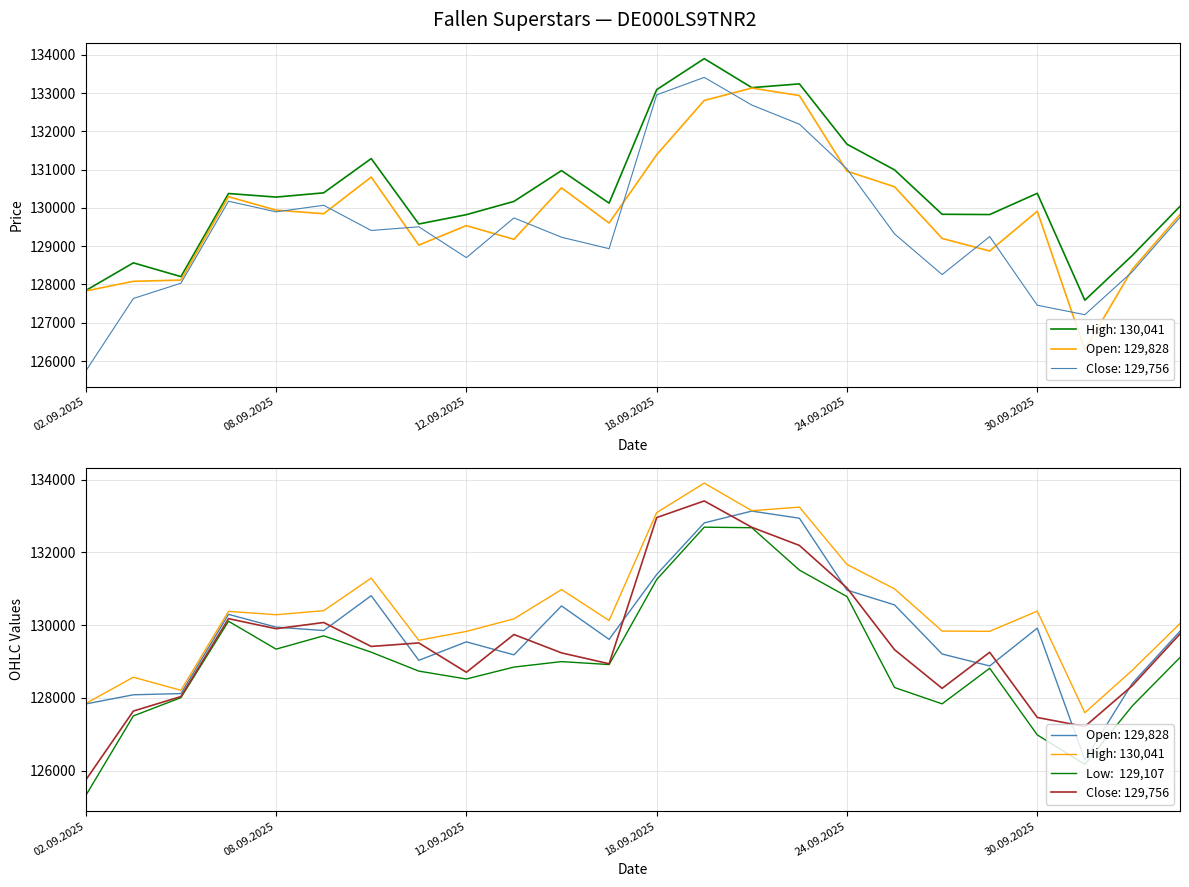

Reading left to right, list all the values displayed in this chart.

Open: 127830	128082	128115	130293	129942	129848	130806	129029	129537	129180	130525	129605	131390	132808	133132	132936	130960	130553	129203	128874	129914	126290	128401	129828
High: 127842	128565	128205	130376	130283	130394	131289	129580	129824	130170	130975	130125	133090	133901	133143	133241	131665	130994	129834	129827	130382	127588	128761	130041
Low: 125313	127501	128003	130104	129337	129703	129253	128733	128516	128844	128994	128913	131250	132690	132675	131510	130782	128282	127833	128811	126979	126169	127779	129107
Close: 125739	127634	128033	130175	129898	130069	129411	129507	128701	129739	129234	128935	132954	133411	132687	132188	131019	129321	128259	129251	127458	127210	128336	129756